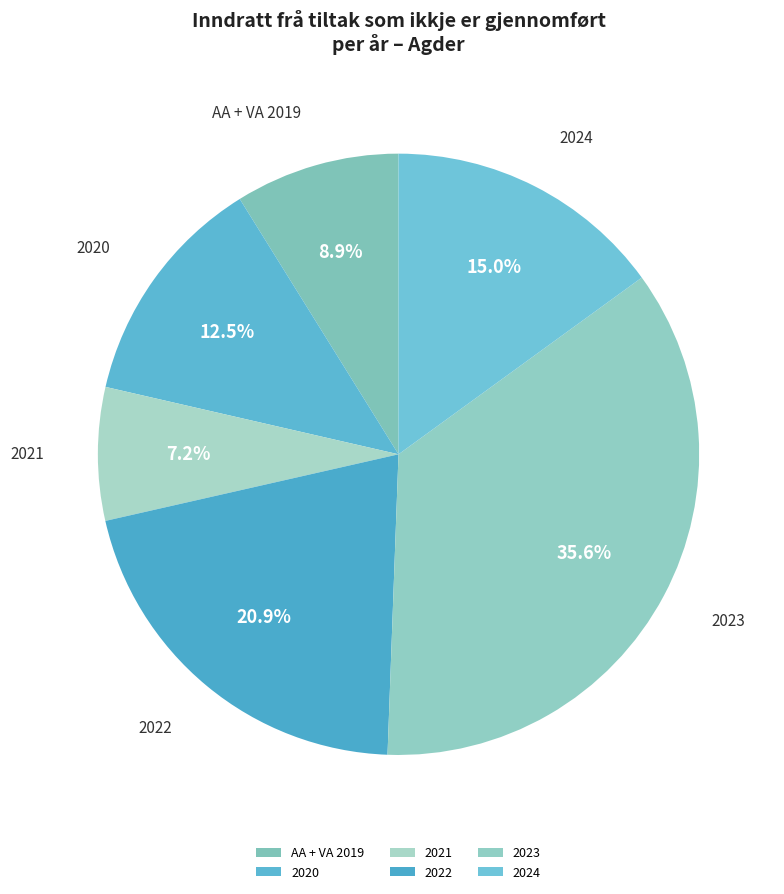

Is it true that 2023 is 36% of the pie?

True